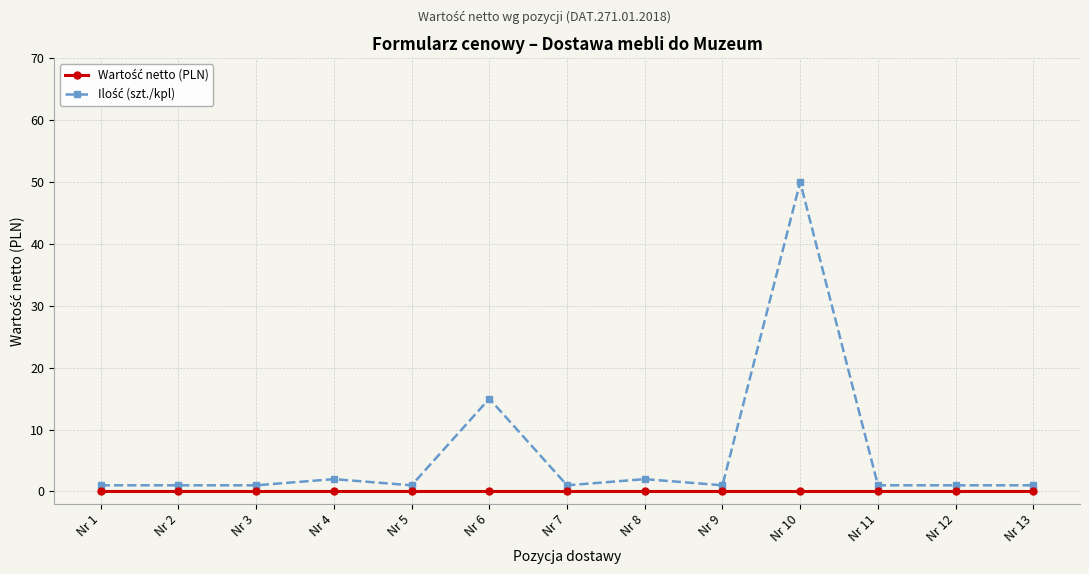

What is the greatest value displayed?

50